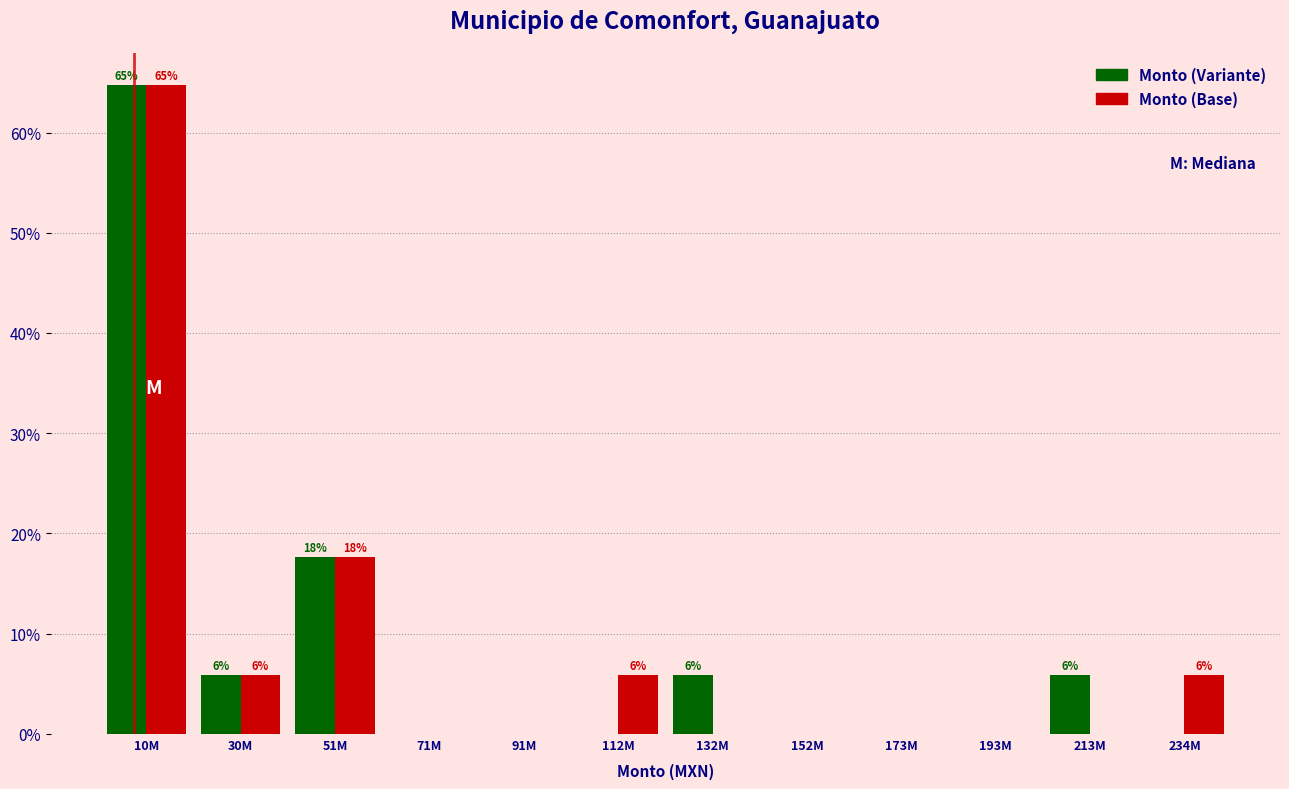

Reading left to right, extract all data points from this chart.

Monto (Variante): 10M=64.7	30M=5.9	51M=17.6	71M=0.0	91M=0.0	112M=0.0	132M=5.9	152M=0.0	173M=0.0	193M=0.0	213M=5.9	234M=0.0
Monto (Base): 10M=64.7	30M=5.9	51M=17.6	71M=0.0	91M=0.0	112M=5.9	132M=0.0	152M=0.0	173M=0.0	193M=0.0	213M=0.0	234M=5.9